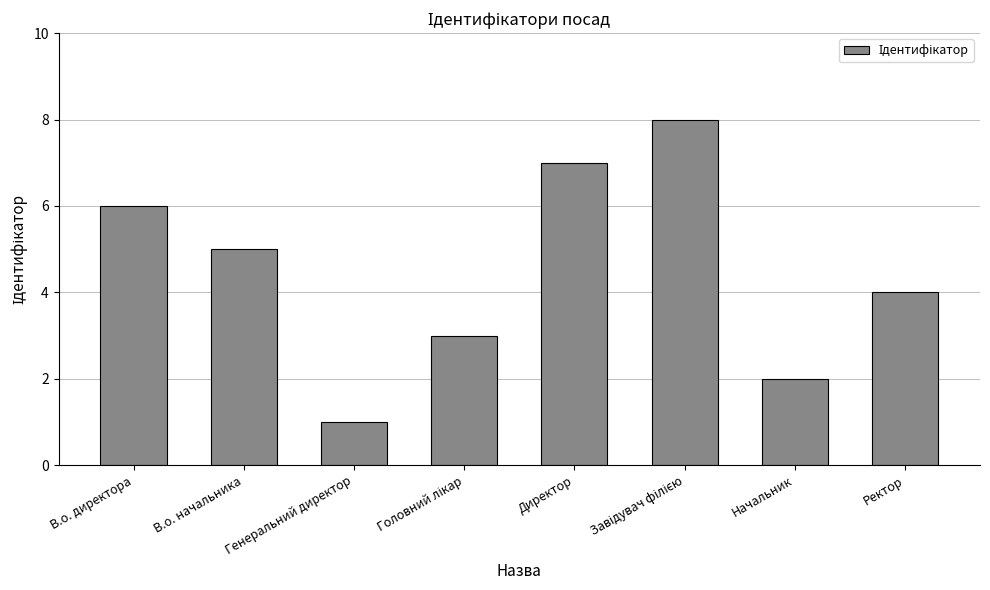

What is the difference between the maximum and minimum values?

7